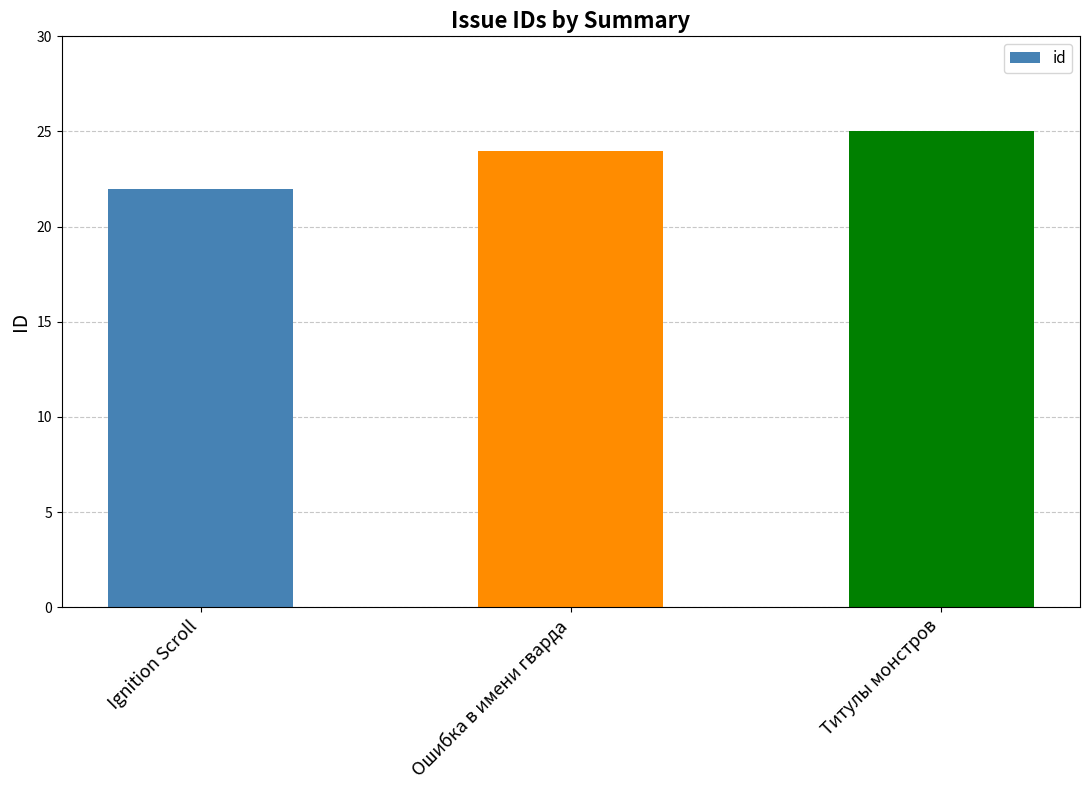

Reading left to right, extract all data points from this chart.

22	24	25